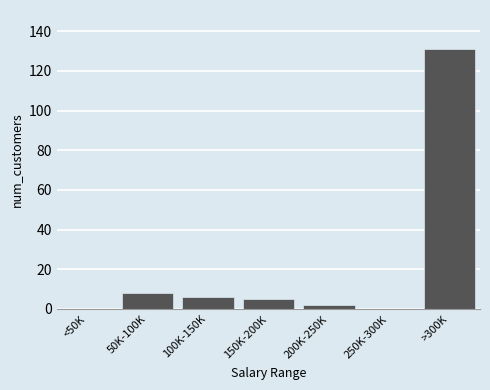

Reading right to left, what are all the values shown in this chart?

>300K=131	250K-300K=0	200K-250K=2	150K-200K=5	100K-150K=6	50K-100K=8	<50K=0